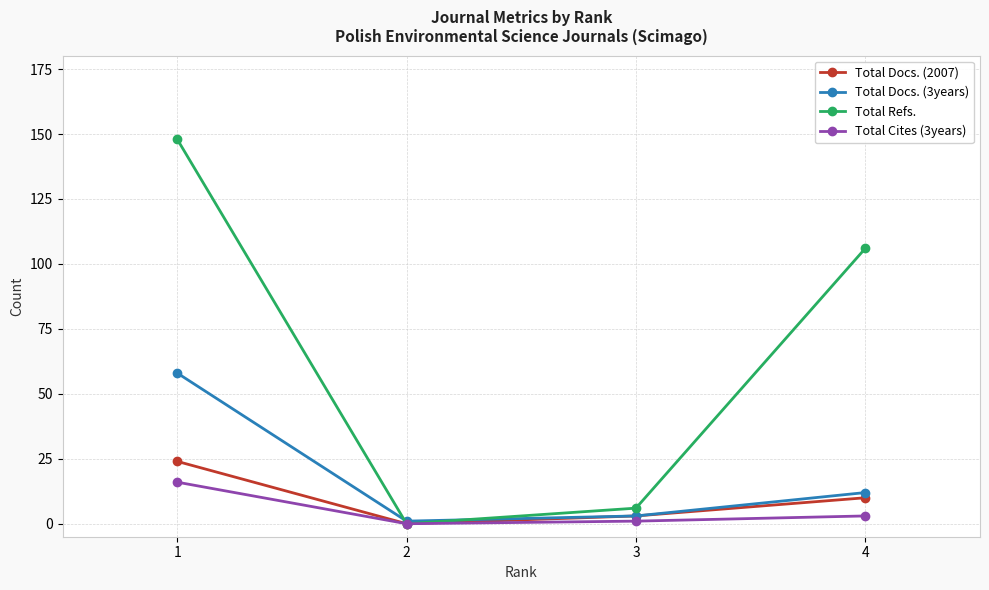

Reading left to right, transcribe all the data shown in this chart.

Total Docs. (2007): 1=24	2=0	3=3	4=10
Total Docs. (3years): 1=58	2=1	3=3	4=12
Total Refs.: 1=148	2=0	3=6	4=106
Total Cites (3years): 1=16	2=0	3=1	4=3